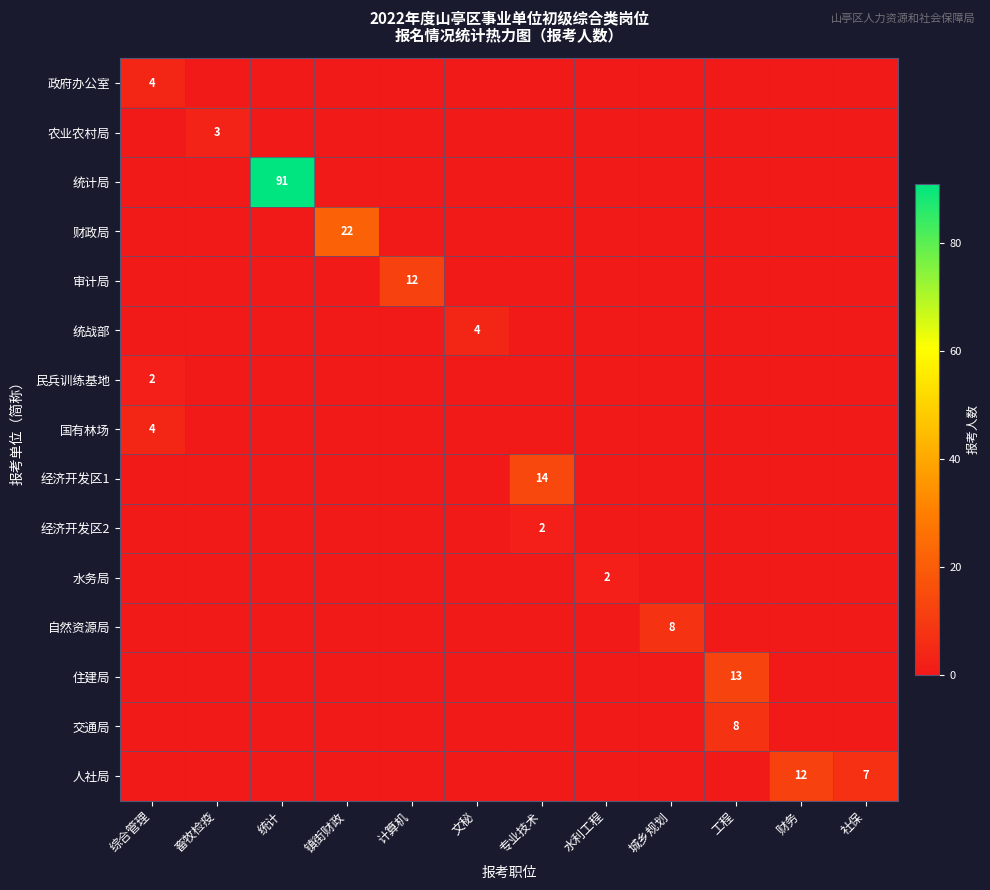

What is the difference between the highest and lowest values at 计算机?

12